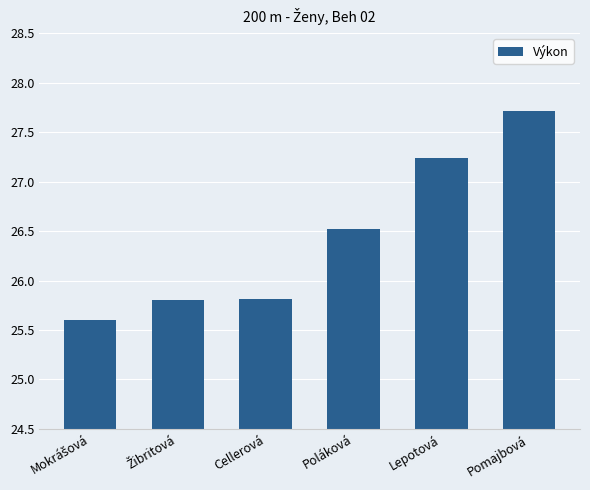

What is the maximum value shown in the chart?

27.7